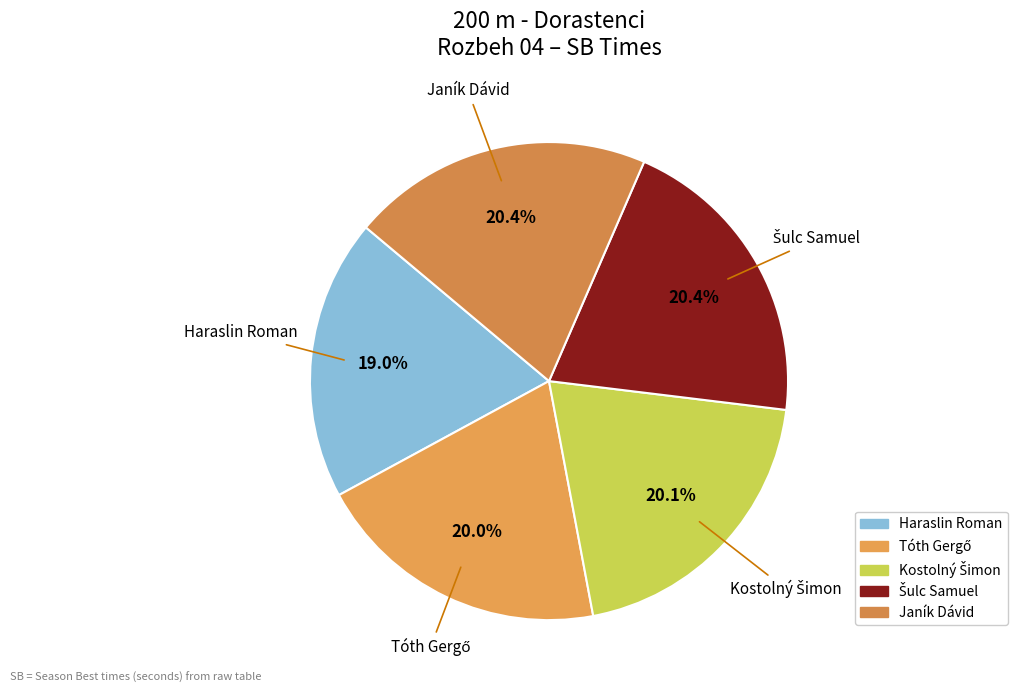

Which slice is the smallest?

Haraslin Roman